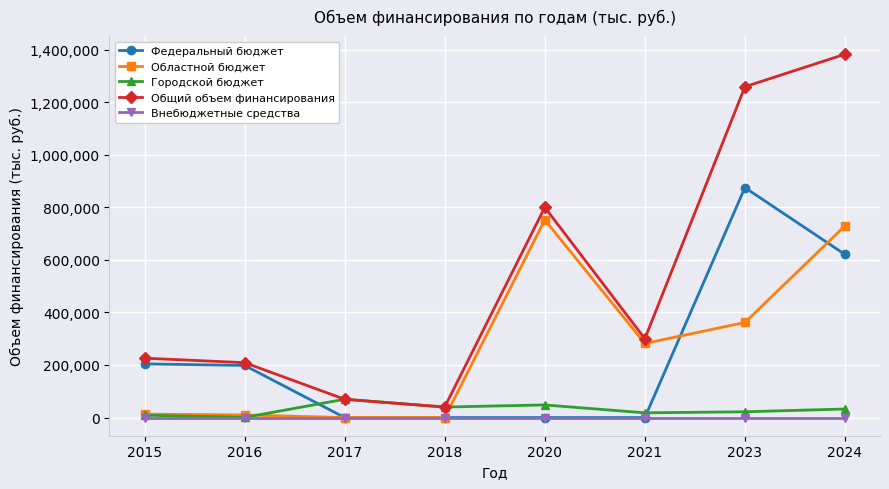

What is the difference between the highest and lowest values at 2018?

40000.0